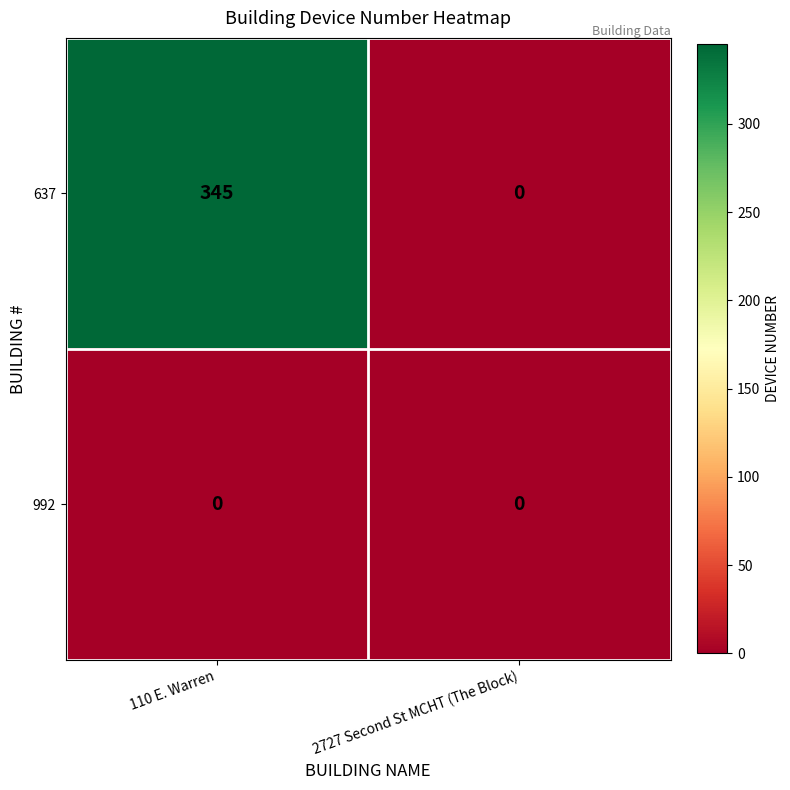

Reading left to right, list all the values displayed in this chart.

637: 345	0
992: 0	0